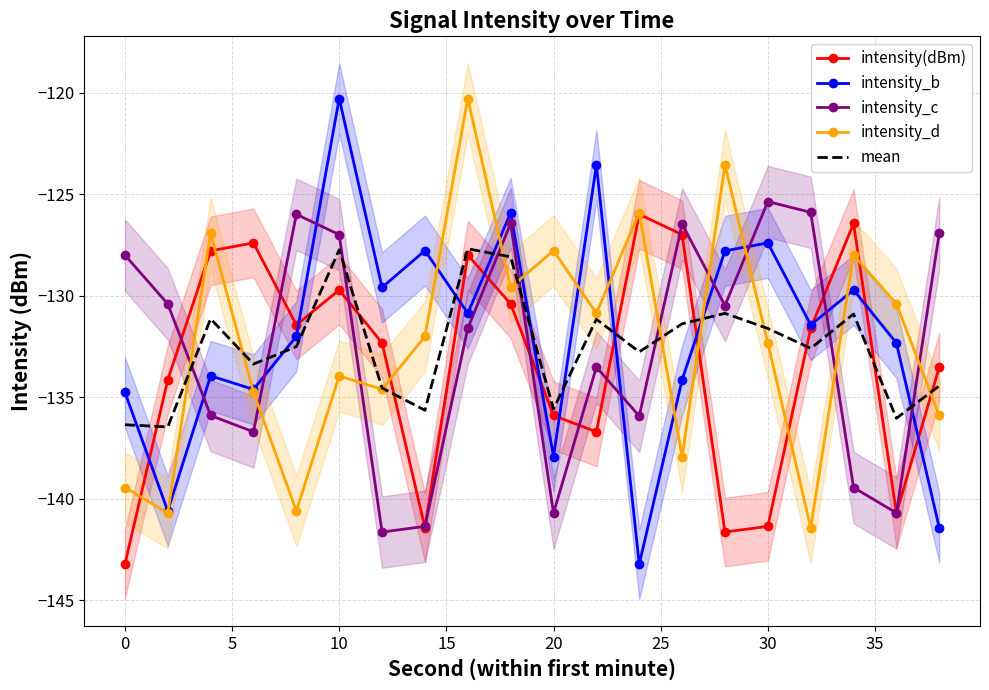

The value of mean at 20 is -135.6. True or false?

True